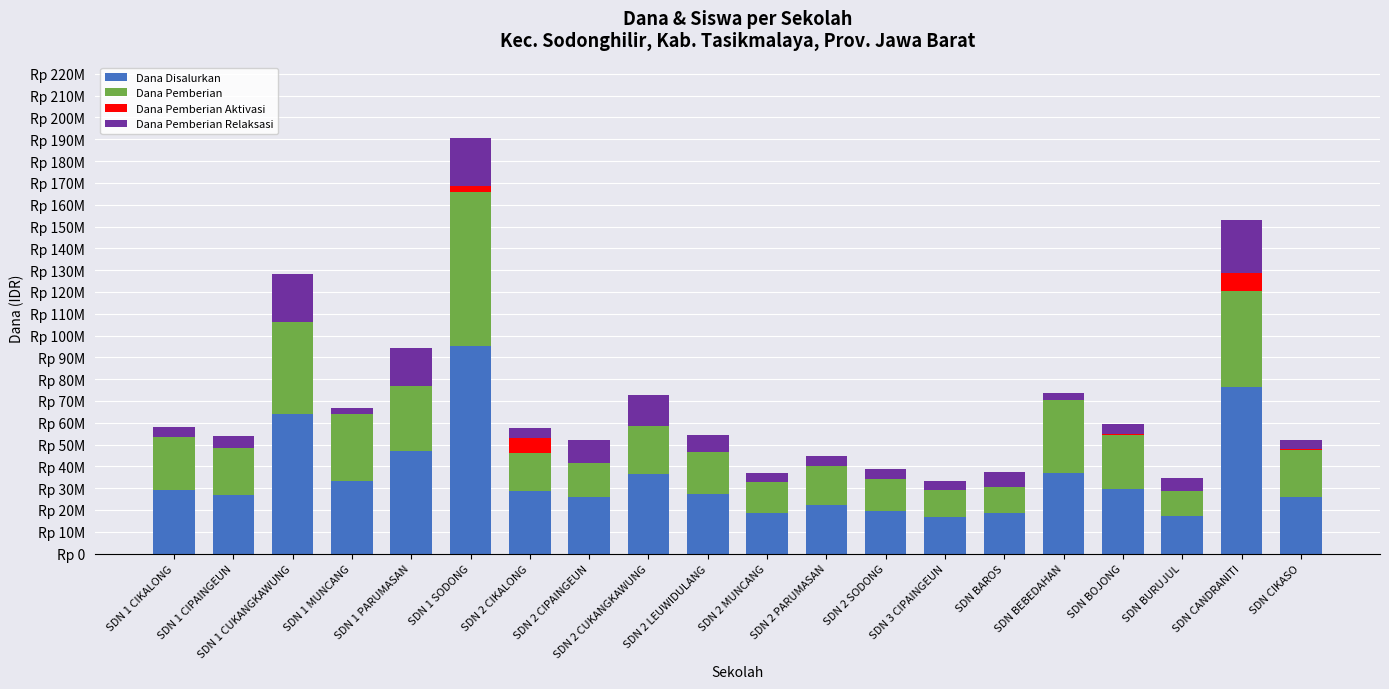

Are the bars grouped side by side (vs. stacked)?

No